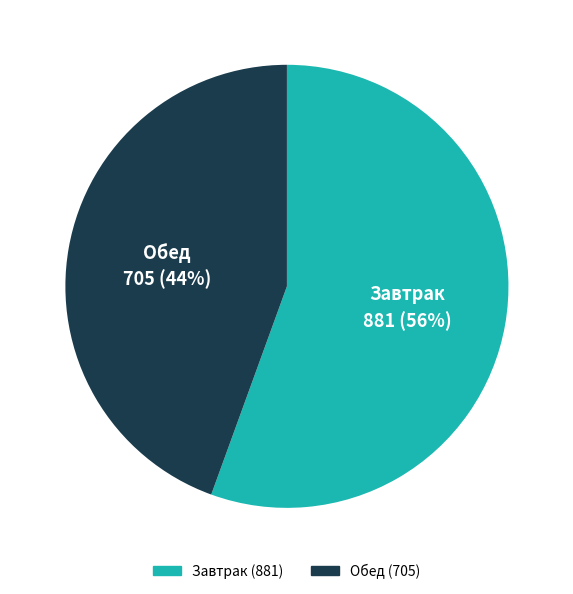

Count the number of slices in the pie.

2